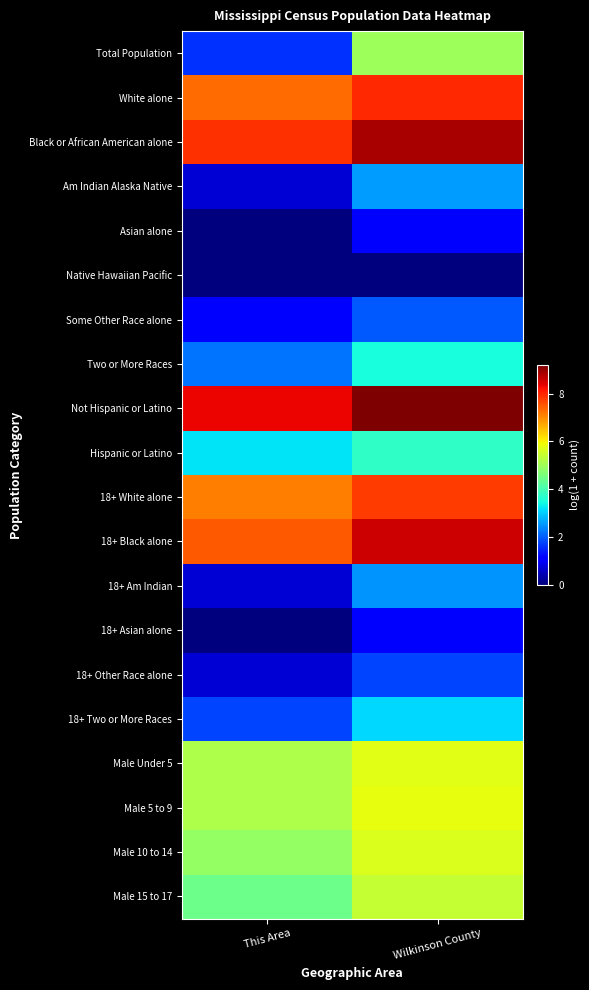

What is the total value across all series at This Area?

69.7